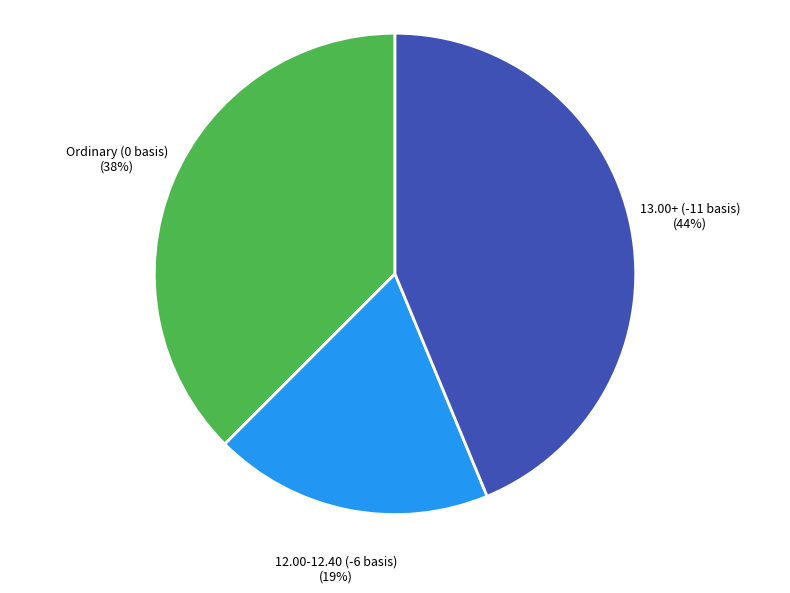

The 12.00-12.40 (-6 basis) slice represents 32% of the pie. True or false?

False